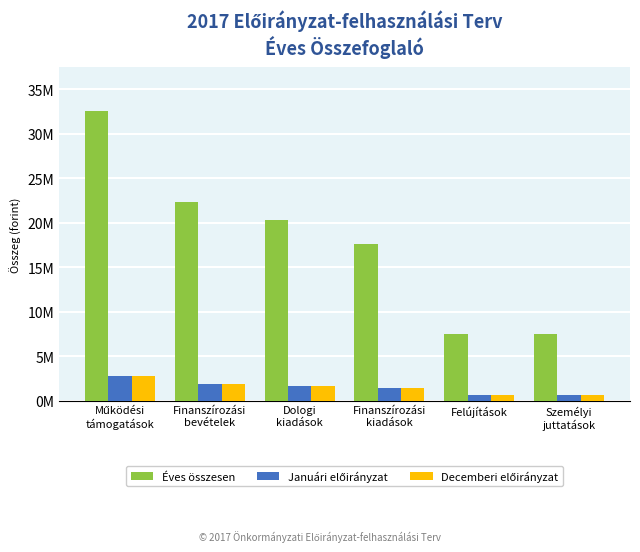

True or false: Éves összesen has a value of 30656647 at Finanszírozási
kiadások.

False